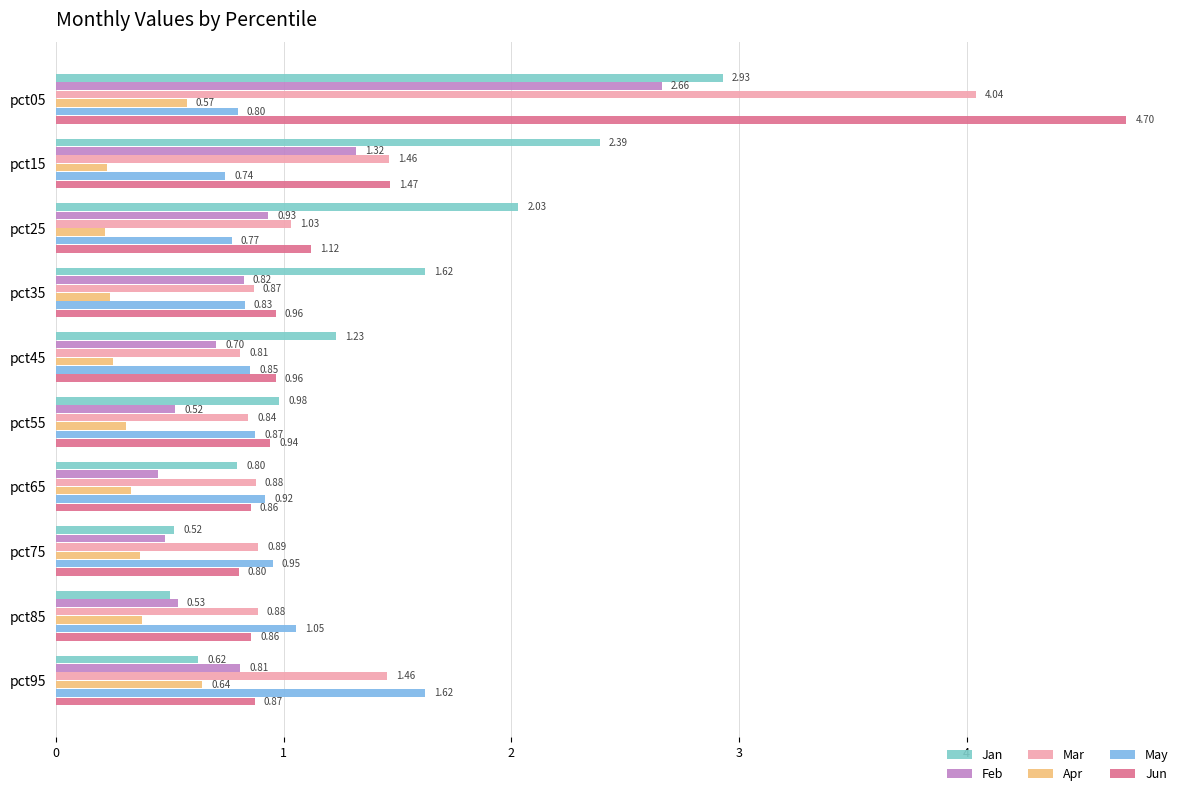

What is the sum of all Mar values?

13.2